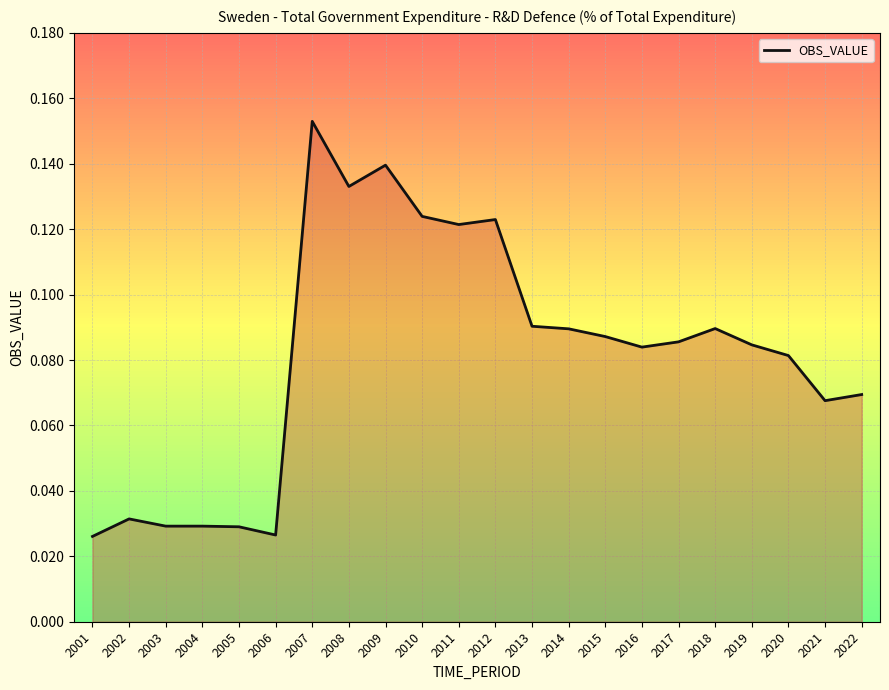

True or false: there are more than 2 points higher than both neighbors.

True